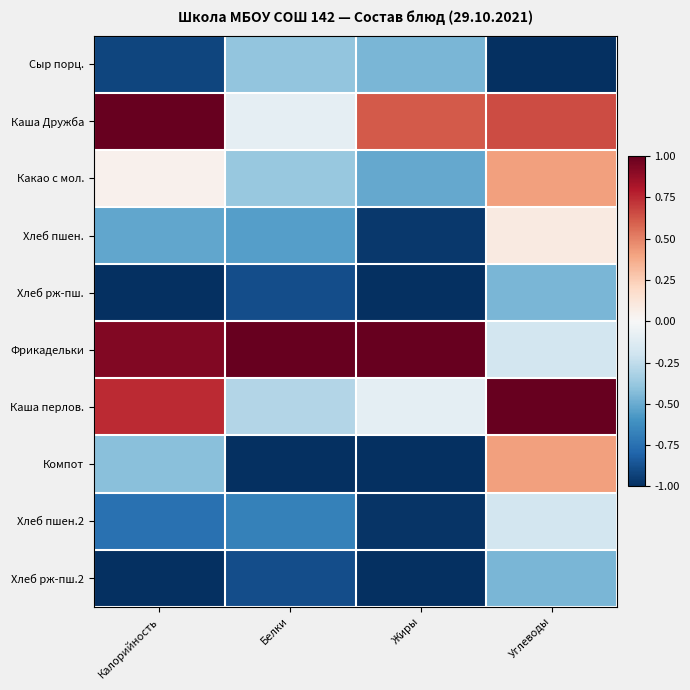

Reading left to right, what are all the values shown in this chart?

Сыр порц.: Калорийность=-0.9	Белки=-0.4	Жиры=-0.5	Углеводы=-1.0
Каша Дружба: Калорийность=1.0	Белки=-0.1	Жиры=0.6	Углеводы=0.7
Какао с мол.: Калорийность=0.0	Белки=-0.4	Жиры=-0.5	Углеводы=0.4
Хлеб пшен.: Калорийность=-0.5	Белки=-0.5	Жиры=-1.0	Углеводы=0.1
Хлеб рж-пш.: Калорийность=-1.0	Белки=-0.9	Жиры=-1.0	Углеводы=-0.5
Фрикадельки: Калорийность=0.9	Белки=1.0	Жиры=1.0	Углеводы=-0.2
Каша перлов.: Калорийность=0.7	Белки=-0.3	Жиры=-0.1	Углеводы=1.0
Компот: Калорийность=-0.4	Белки=-1.0	Жиры=-1.0	Углеводы=0.4
Хлеб пшен.2: Калорийность=-0.7	Белки=-0.7	Жиры=-1.0	Углеводы=-0.2
Хлеб рж-пш.2: Калорийность=-1.0	Белки=-0.9	Жиры=-1.0	Углеводы=-0.5